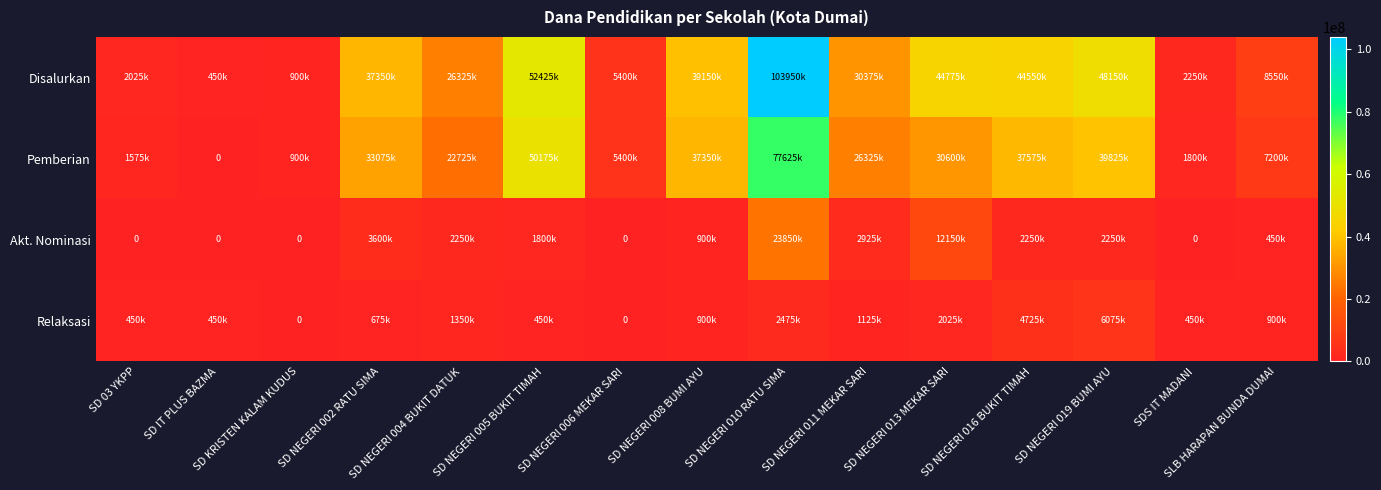

At SD NEGERI 008 BUMI AYU, list the series in order from smallest to largest.

Akt. Nominasi, Relaksasi, Pemberian, Disalurkan